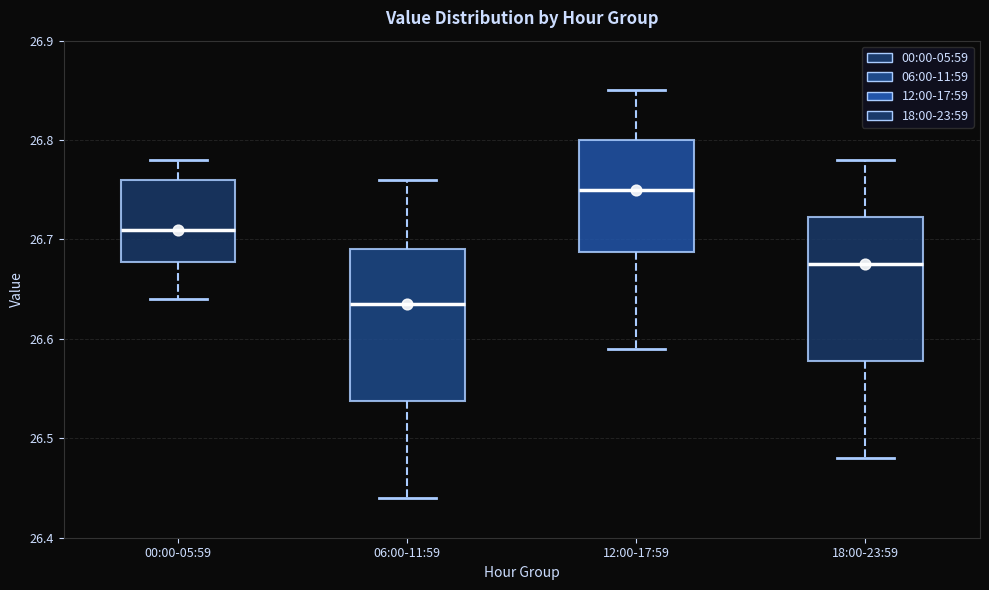

Which box's median line is the lowest?

06:00-11:59